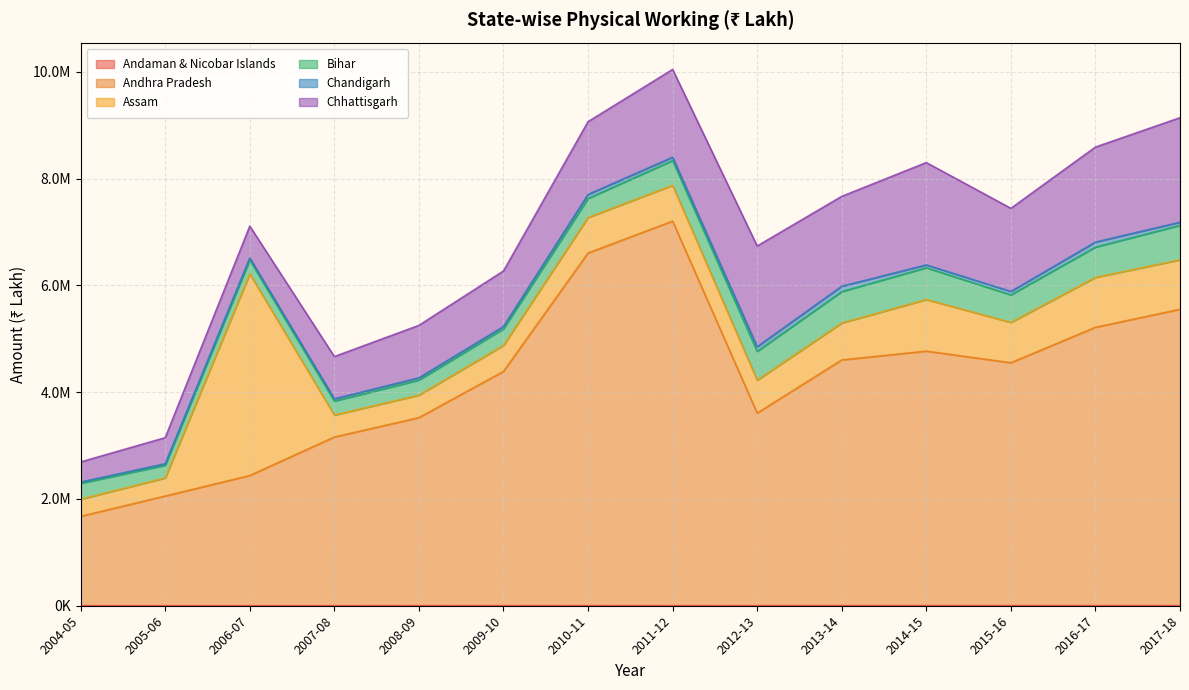

Which has a higher value, 2006-07 or 2008-09?

2008-09